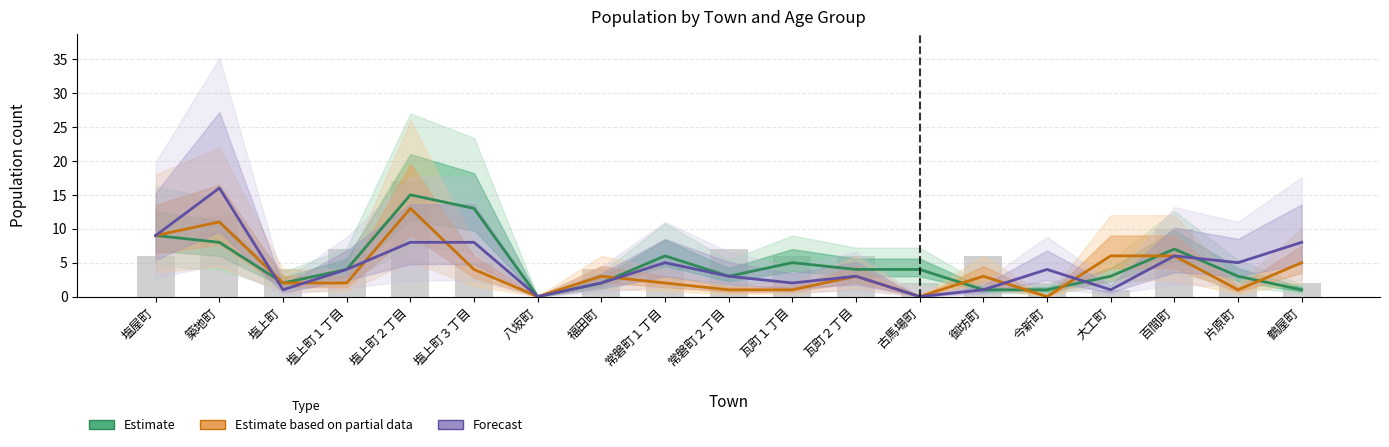

At which label does Estimate first exceed 4?

塩屋町